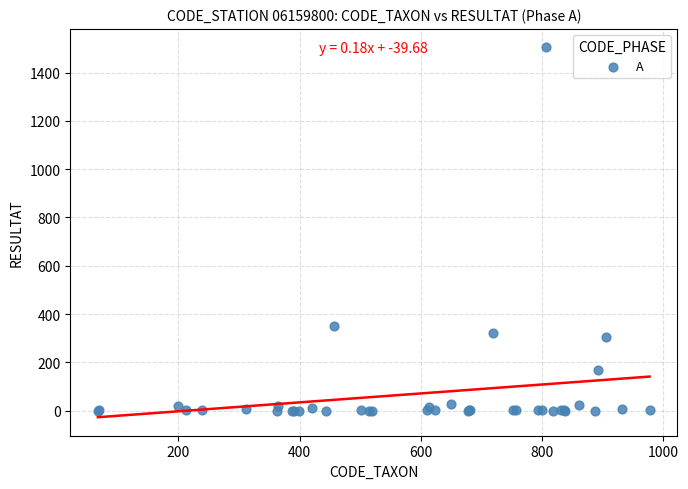

What Y value in the scatter plot is closest to 752?

352